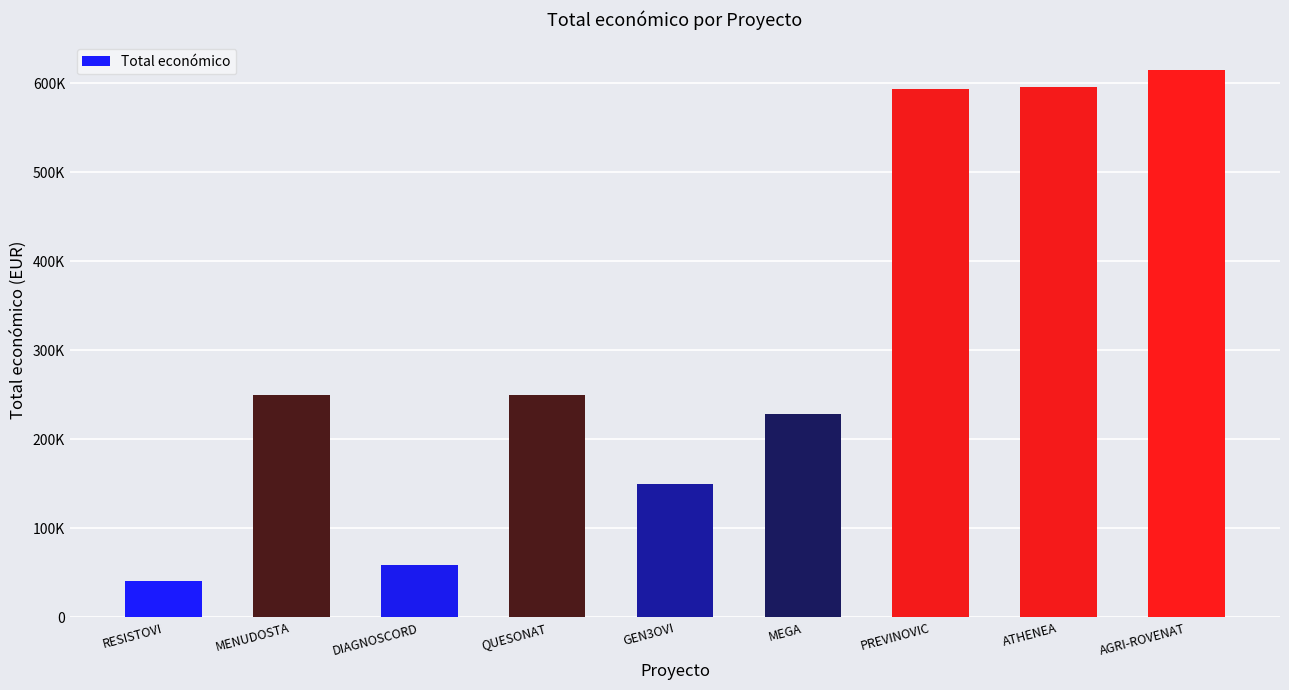

What is the sum of all values?

2782527